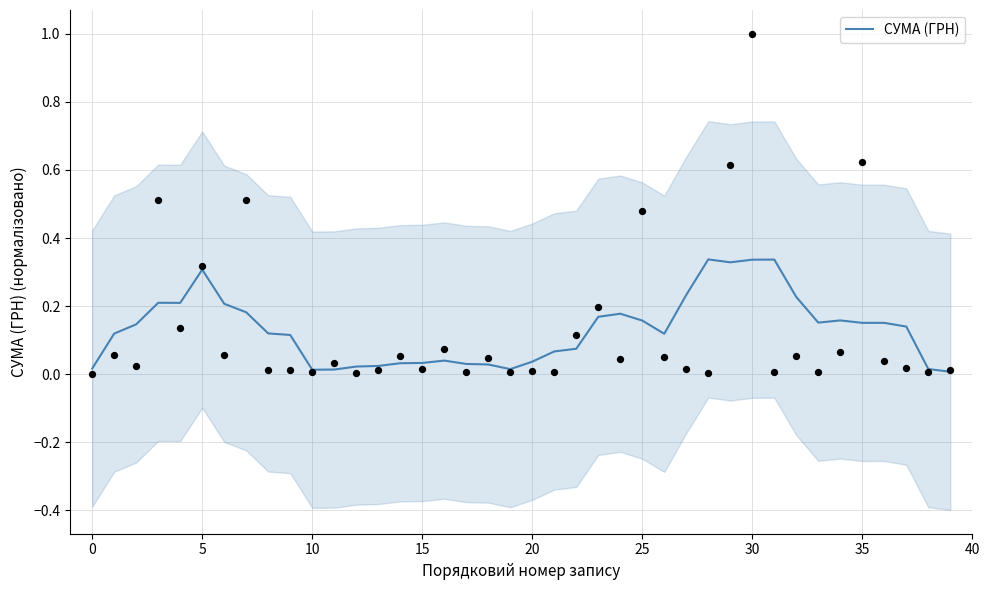

Between 35 and 39, which is larger?

35